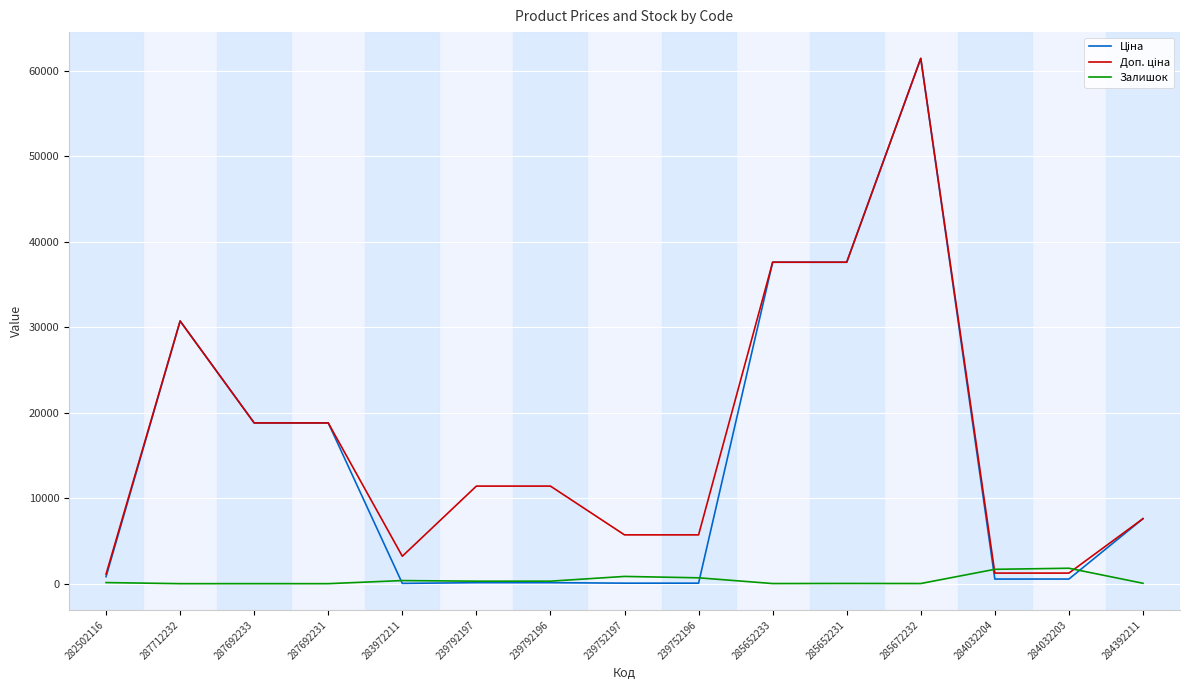

At which category is the sum across all series the highest?

285672232